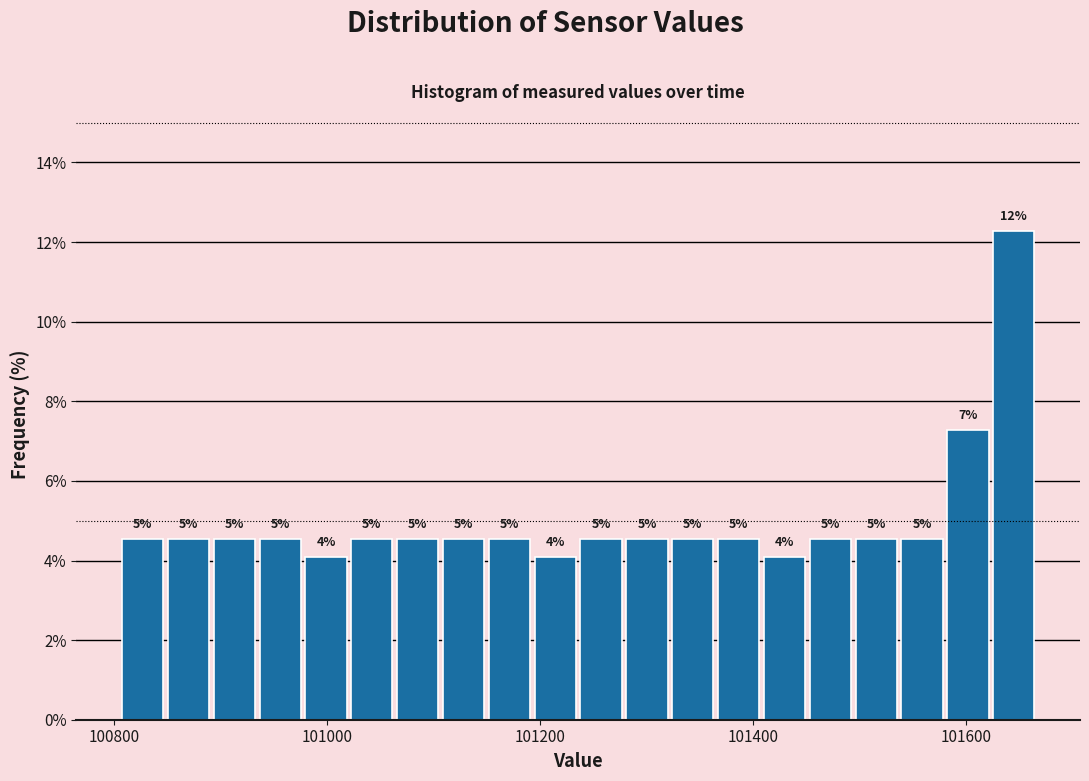

Read against the x-axis, roughly where is the centre of the tallest bar?

101640